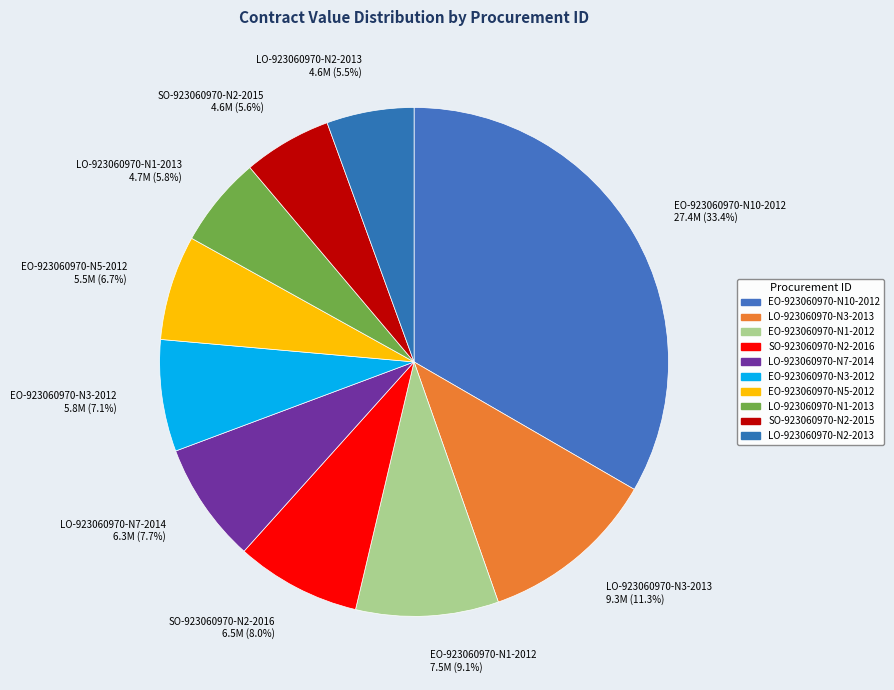

Does EO-923060970-N1-2012 represent more than half of the total?

No